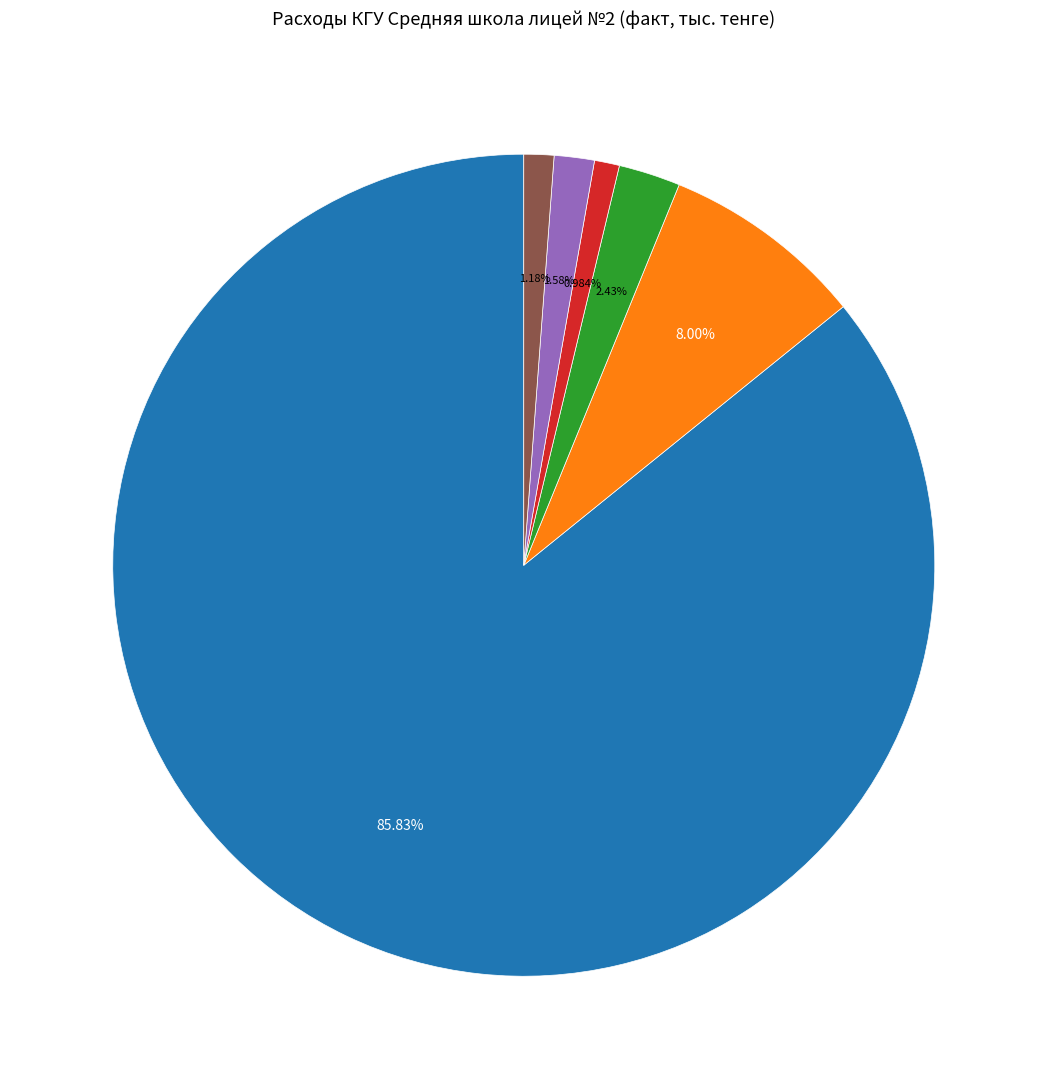

How many segments does this pie chart have?

6